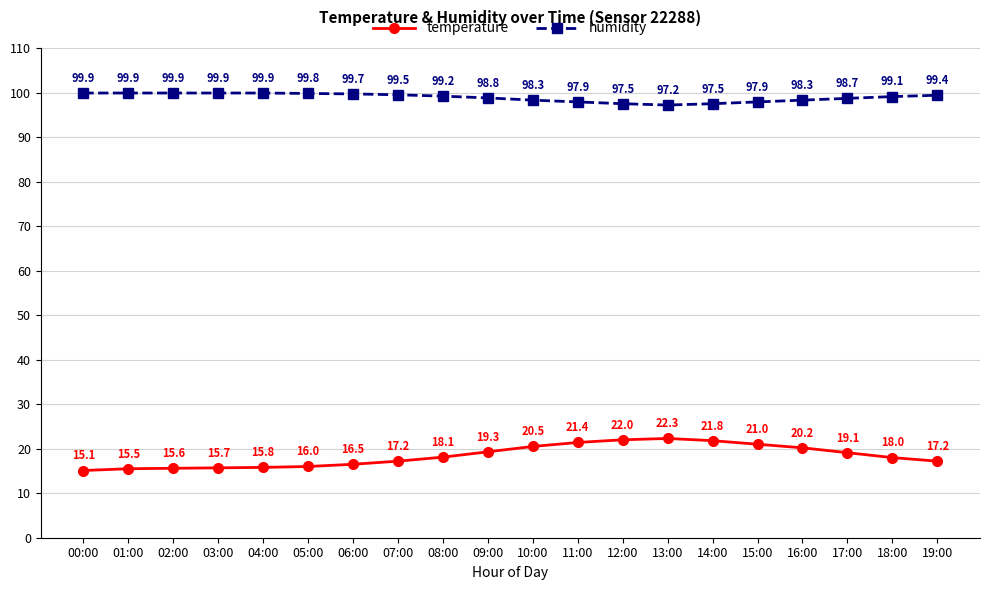

Rank the series by their maximum value, from highest to lowest.

humidity, temperature